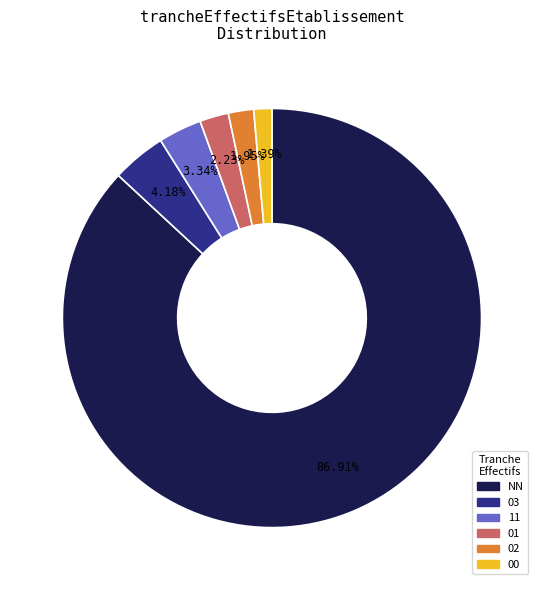

Do 03 and 11 together represent more than half of the pie?

No